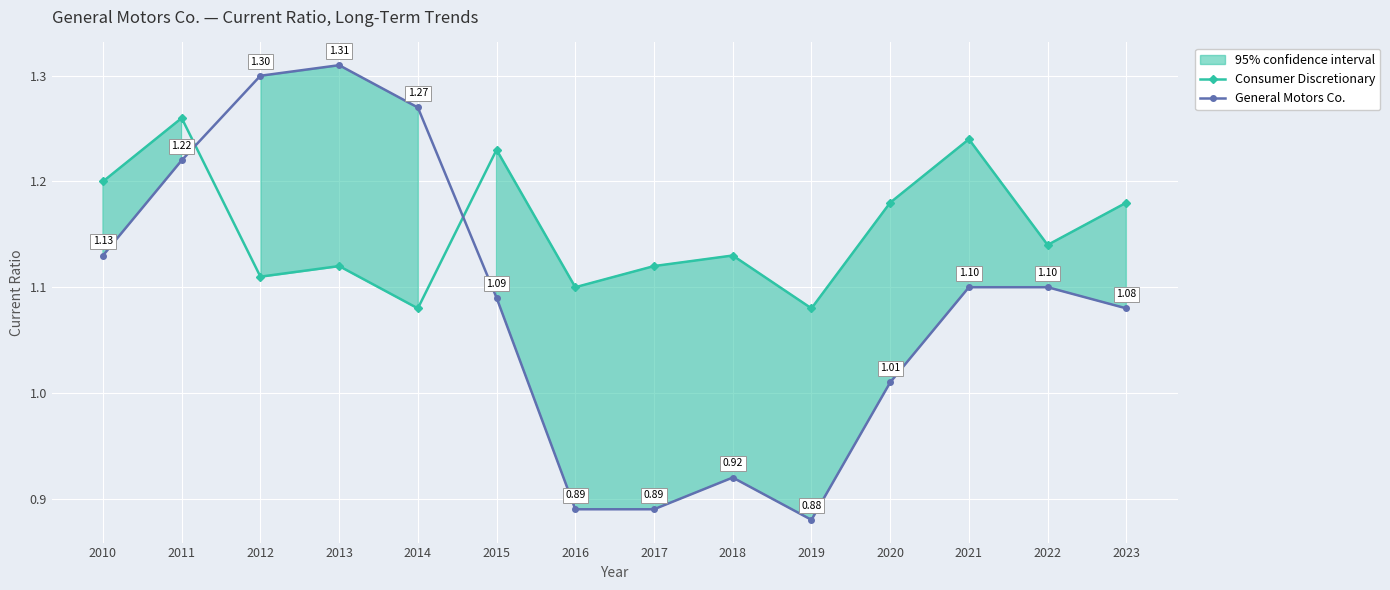

How many intersections are there between General Motors Co. and Consumer Discretionary?

2